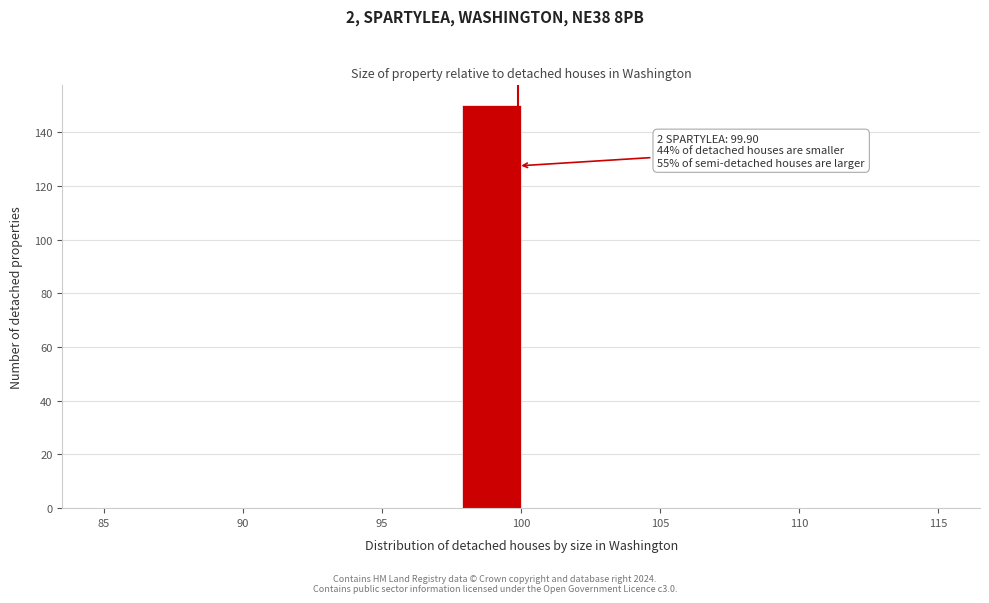

Over which range of the x-axis is the bar tallest?

98.0 to 100.0